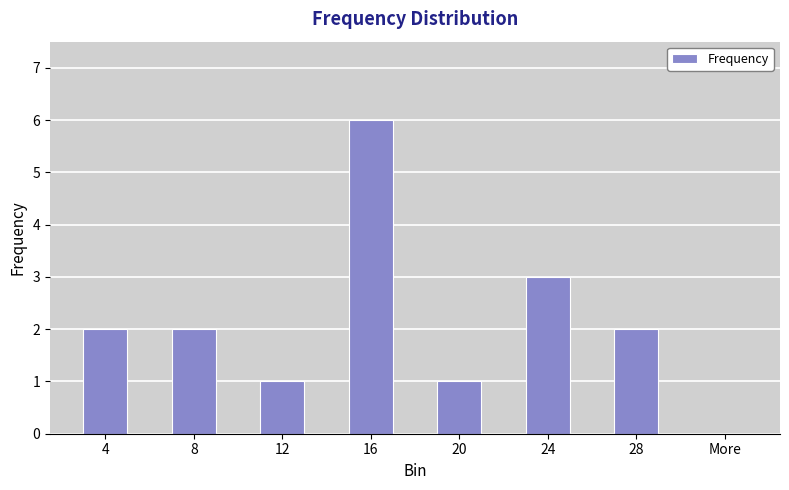

How many categories are shown in the chart?

8